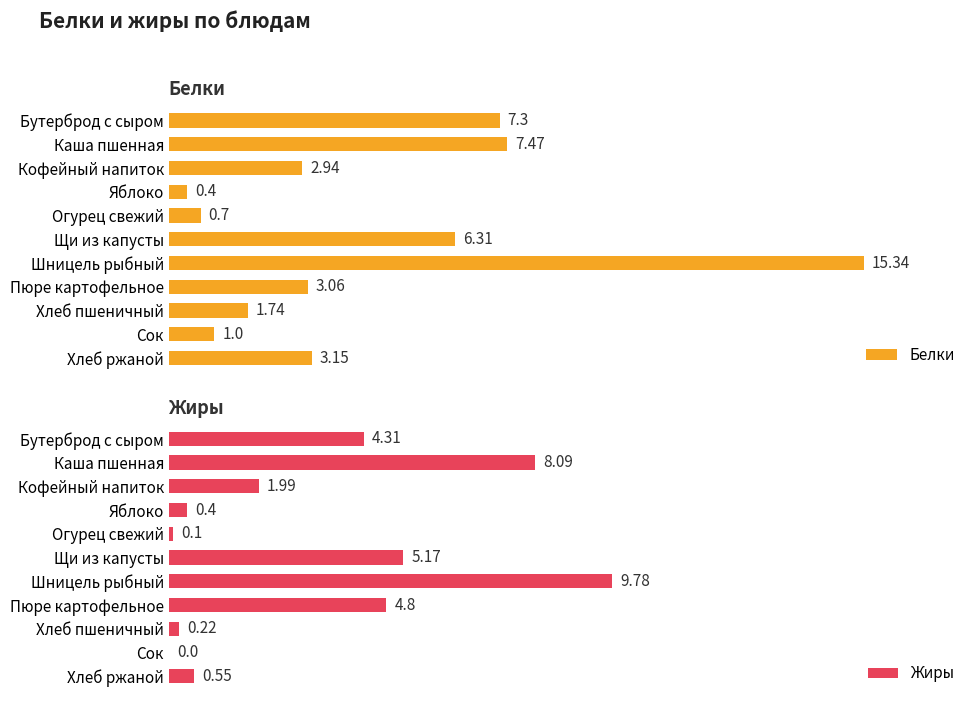

How many values in the Белки series are below 3?

5